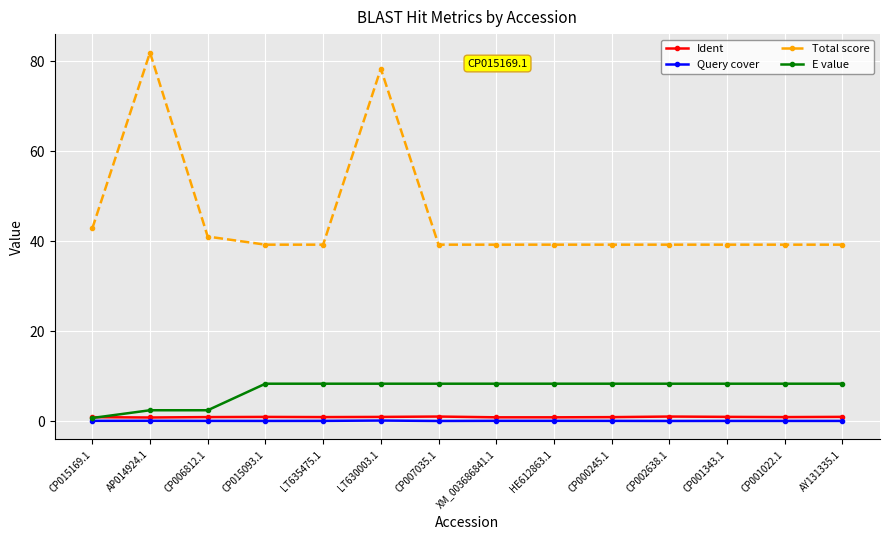

What position from the right is CP006812.1?

12